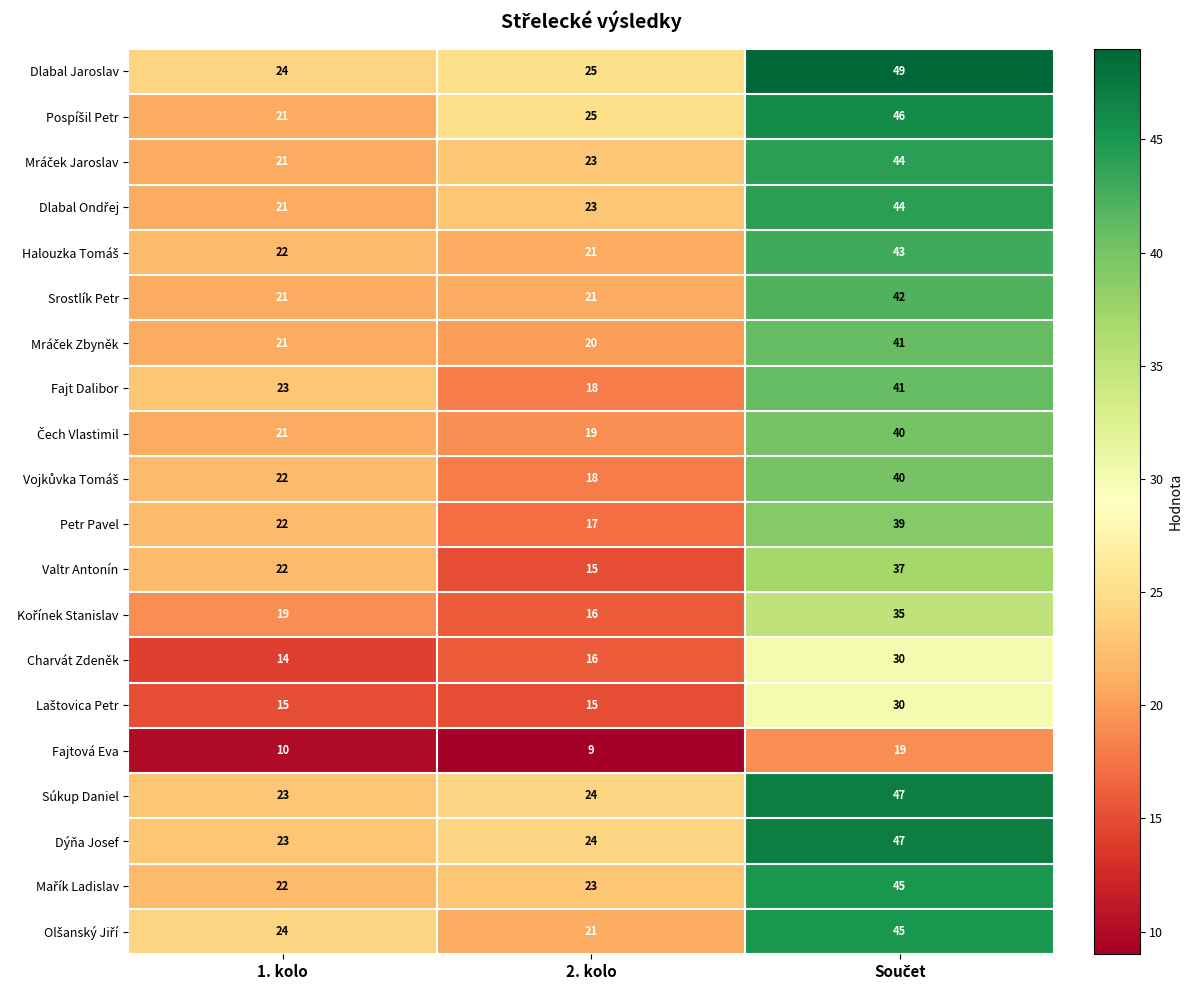

What is the greatest value displayed?

49